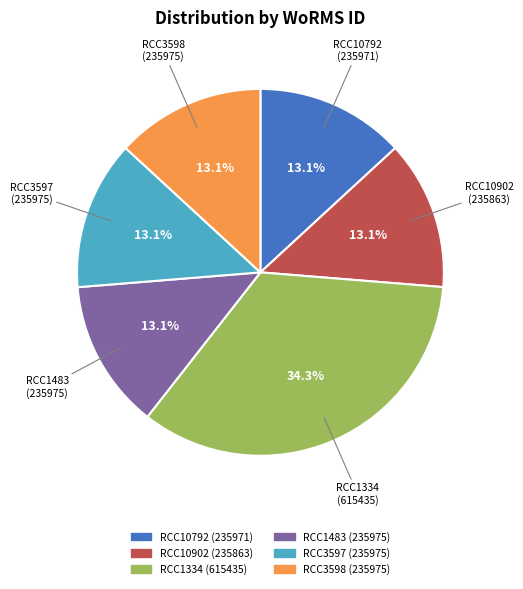

Does any single category account for the majority?

No